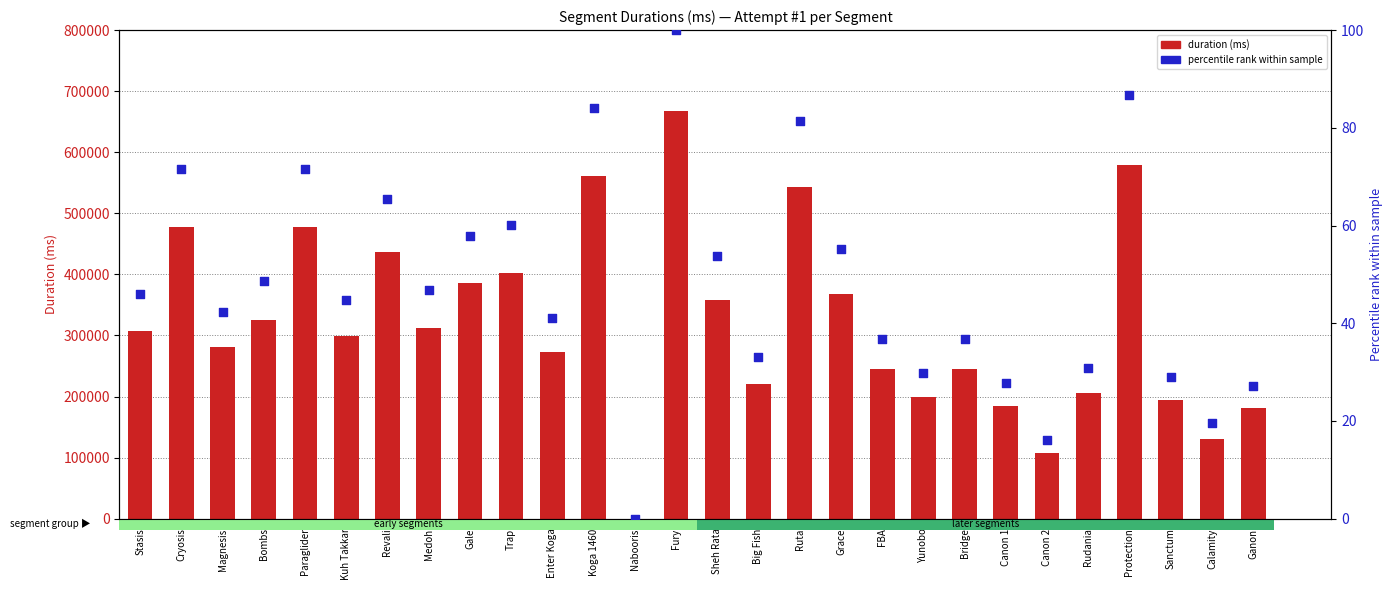

At which category is the sum across all series the highest?

Fury